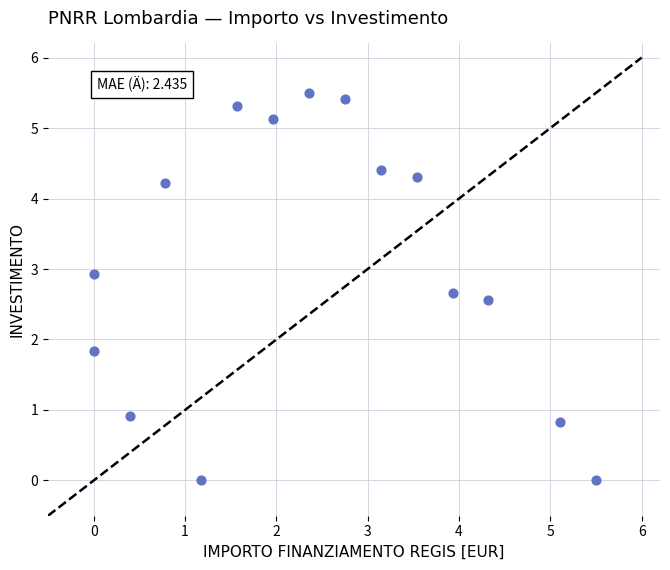

What is the range of X values (max minus min)?

5.5